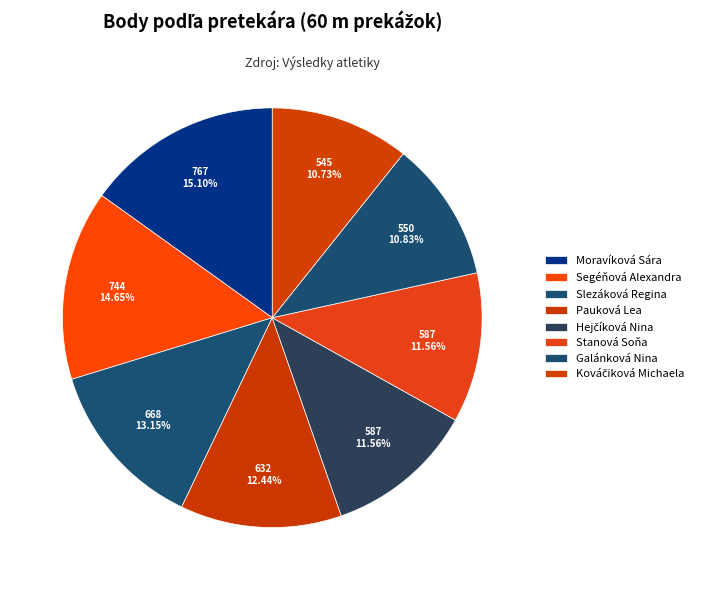

What is the change in value from Moravíková Sára to Slezáková Regina?

-99